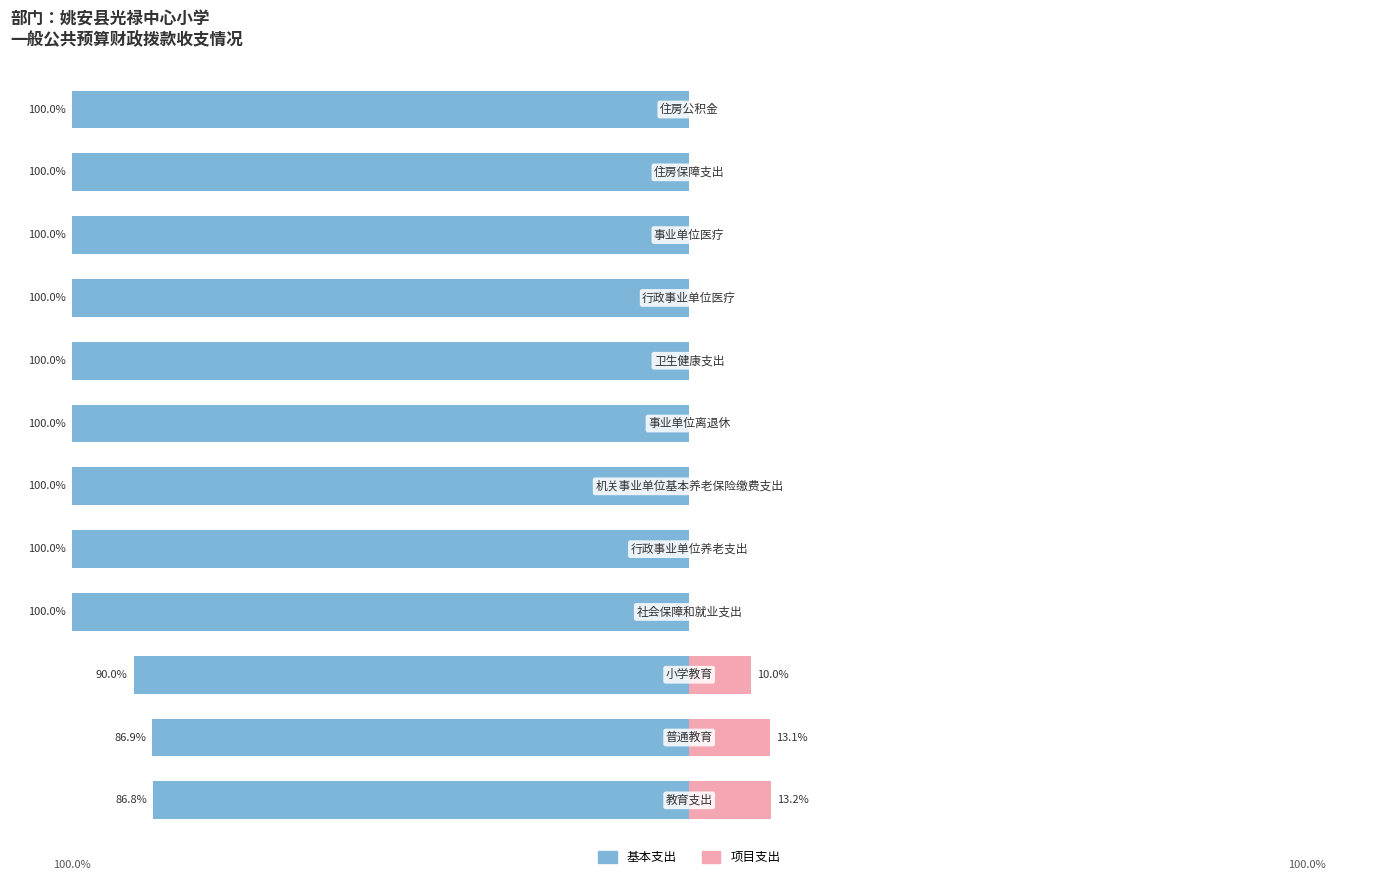

What is the sum of all 基本支出 values?

-1163.7